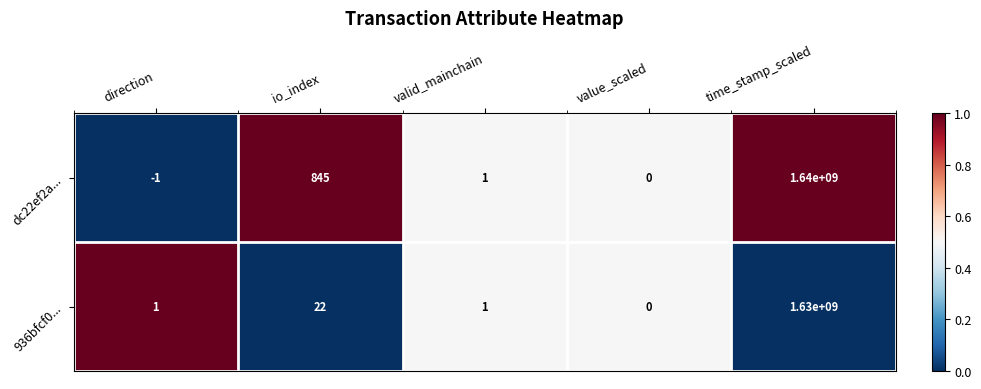

Reading right to left, list all the values displayed in this chart.

dc22ef2a...: 1640000000	0	1	845	-1
936bfcf0...: 1630000000	0	1	22	1